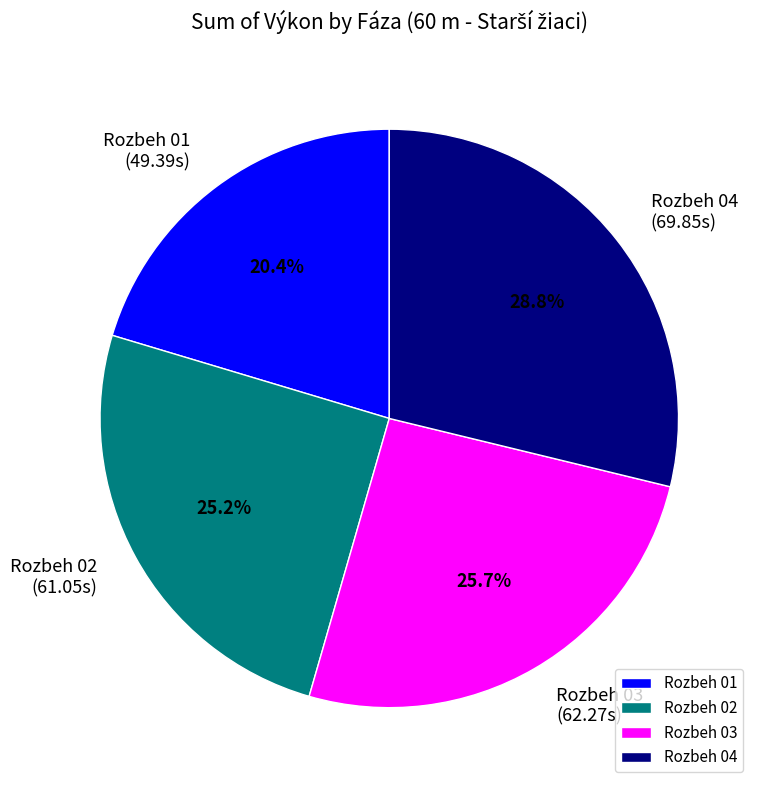

Between Rozbeh 01 and Rozbeh 03, which is larger?

Rozbeh 03